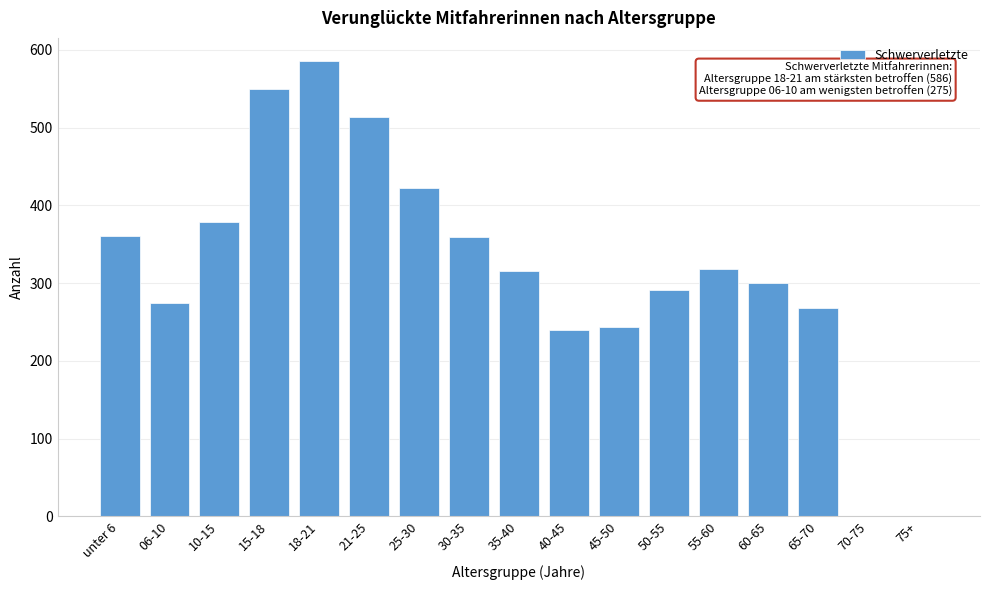

What is the change in value from 35-40 to 40-45?

-75